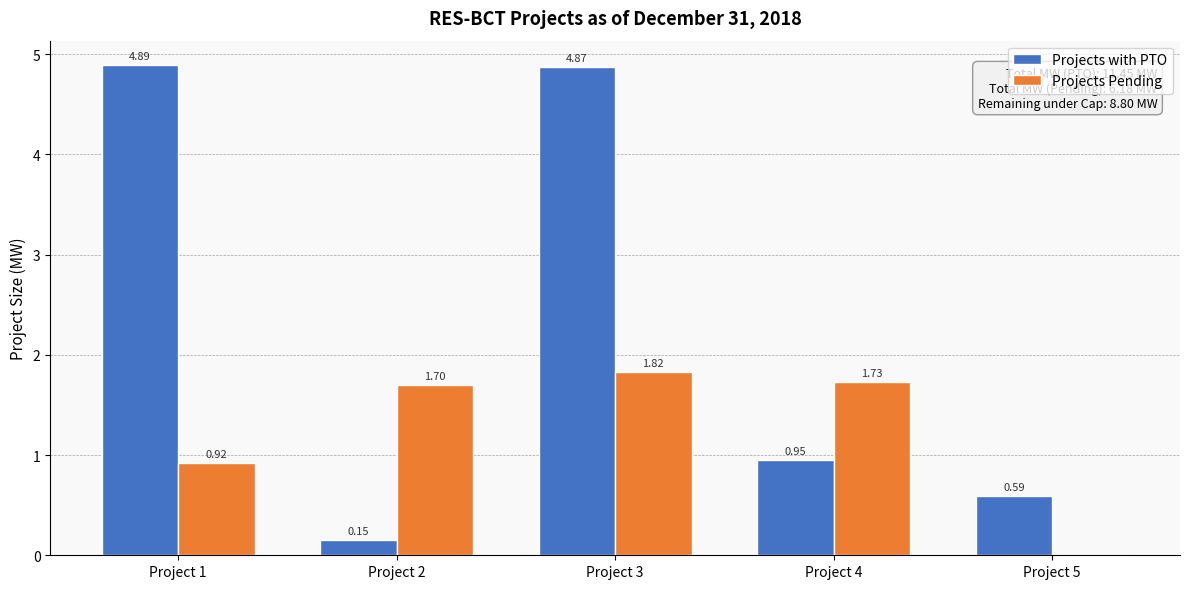

Is the value of Projects Pending at Project 3 greater than the value of Projects with PTO at Project 3?

No